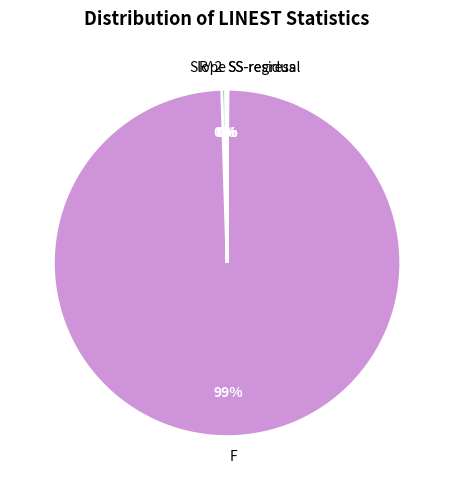

The F slice represents 99% of the pie. True or false?

True